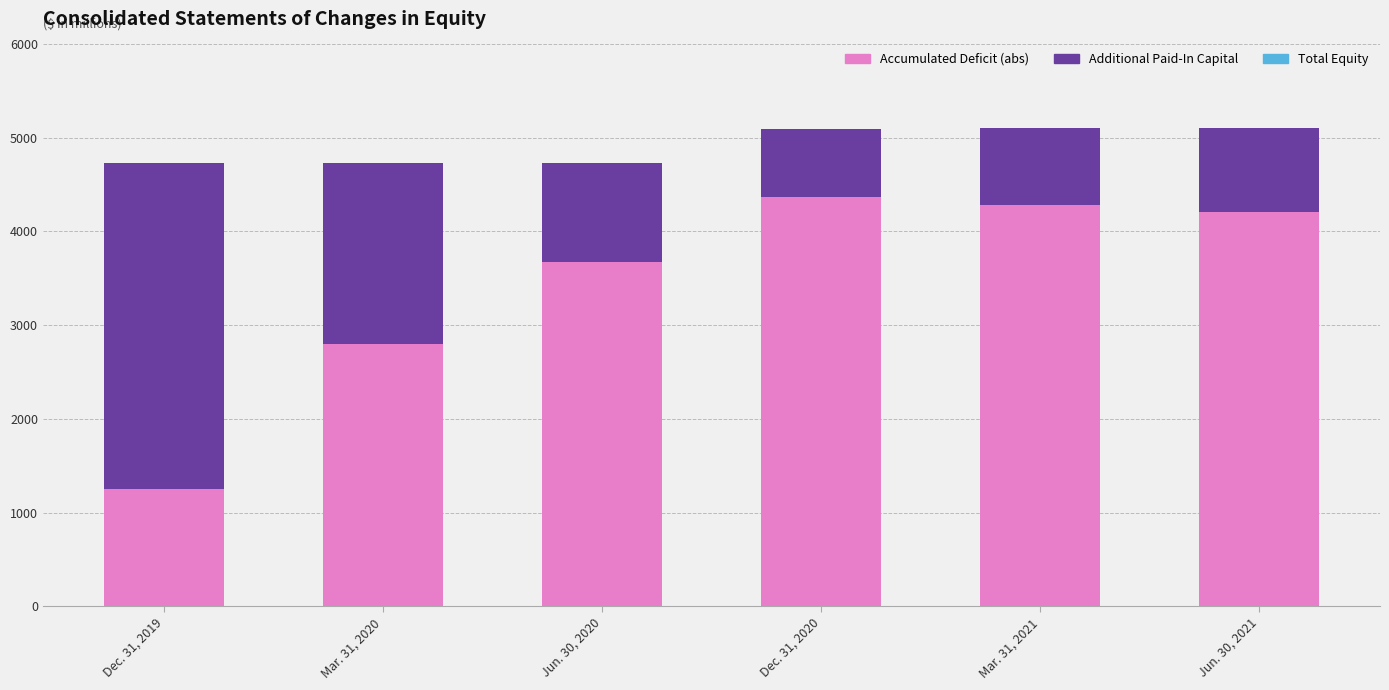

The value of Accumulated Deficit (abs) at Dec. 31, 2020 is 2599. True or false?

False